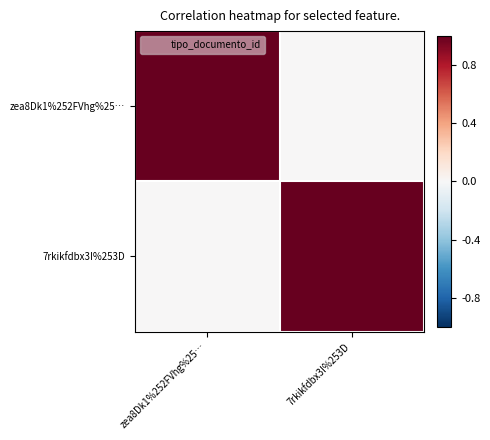

Reading right to left, extract all data points from this chart.

zea8Dk1%252FVhg%25…: 7rkikfdbx3I%253D=0	zea8Dk1%252FVhg%25…=1
7rkikfdbx3I%253D: 7rkikfdbx3I%253D=1	zea8Dk1%252FVhg%25…=0